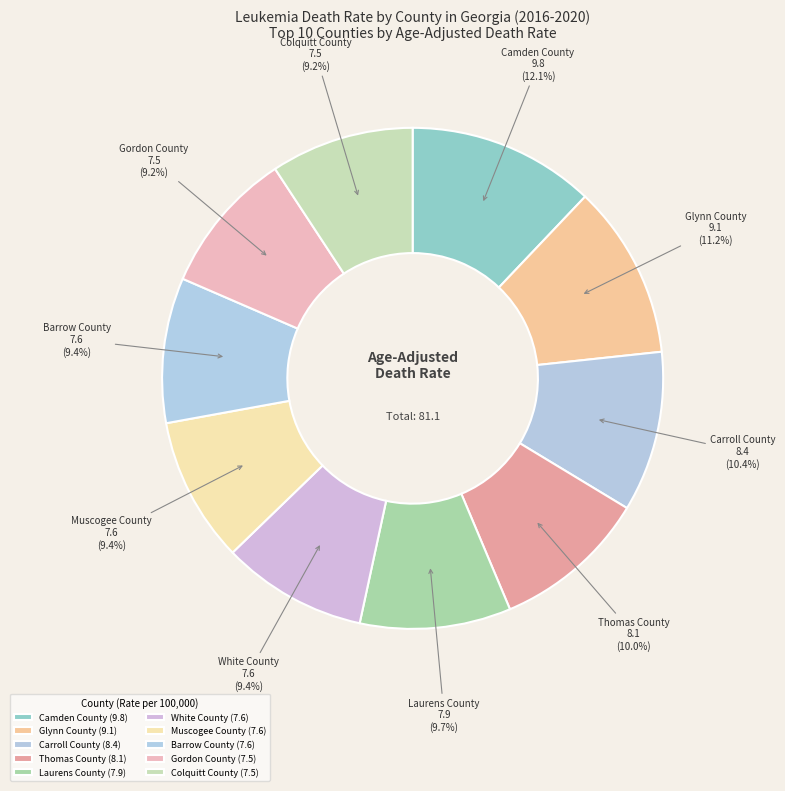

To the nearest percent, what percentage of the pie is Thomas County?

10%